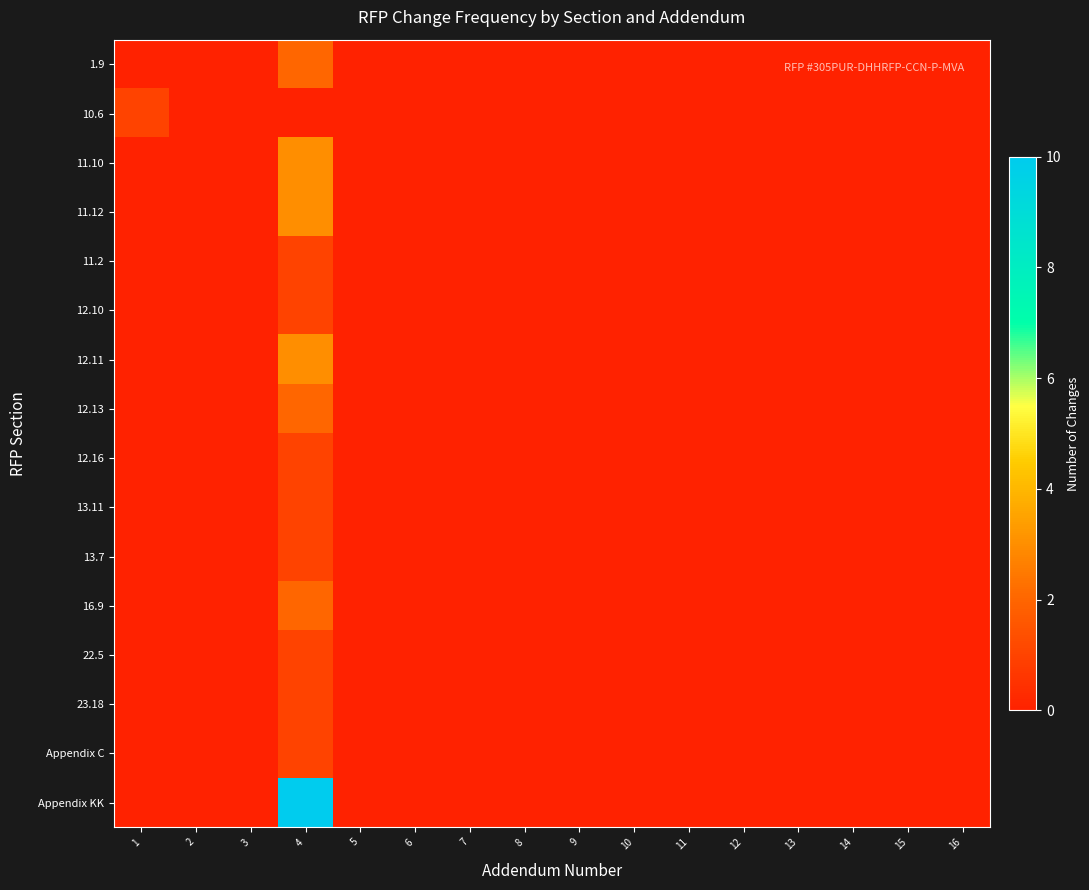

At how many categories does at least one series exceed 1?

1